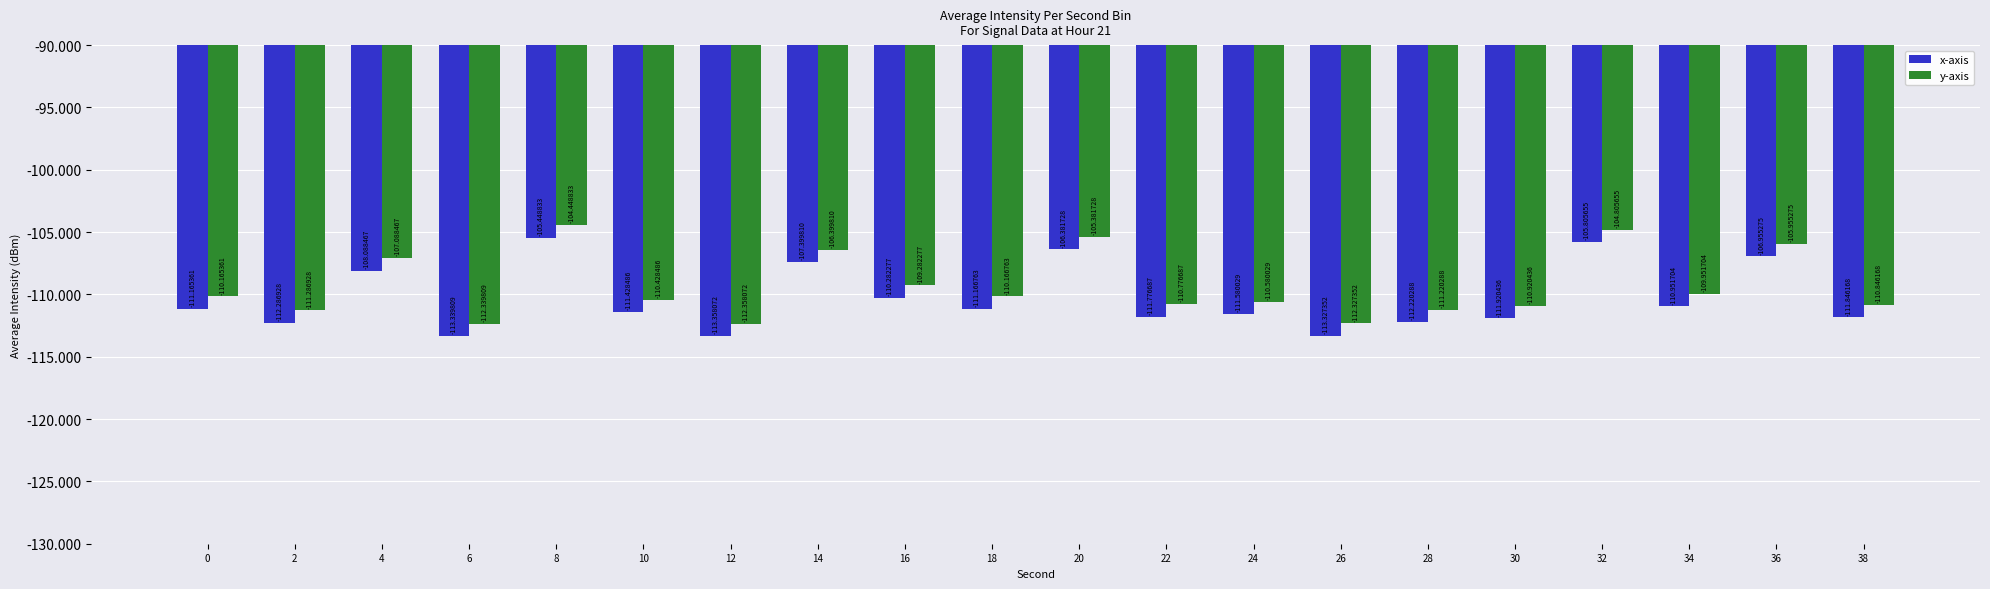

At how many categories does at least one series exceed -108?

6